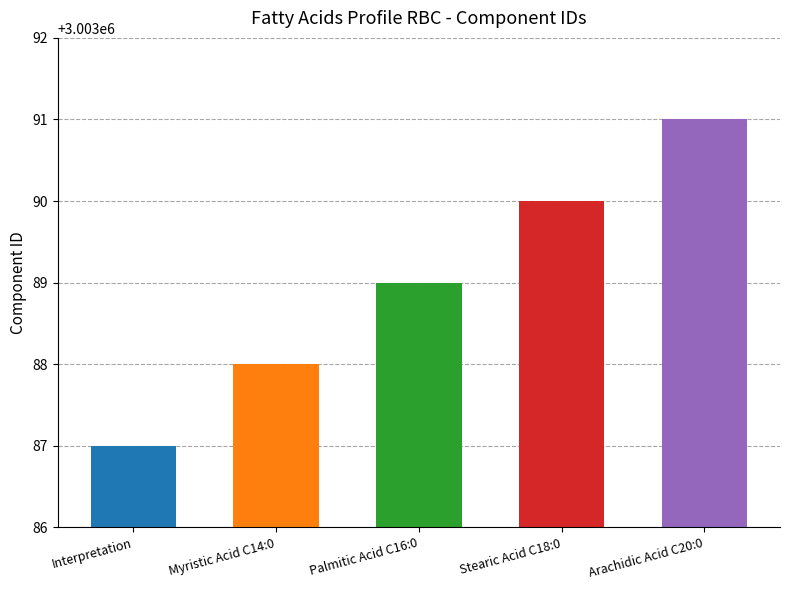

Reading left to right, what are all the values shown in this chart?

Interpretation=3003087	Myristic Acid C14:0=3003088	Palmitic Acid C16:0=3003089	Stearic Acid C18:0=3003090	Arachidic Acid C20:0=3003091